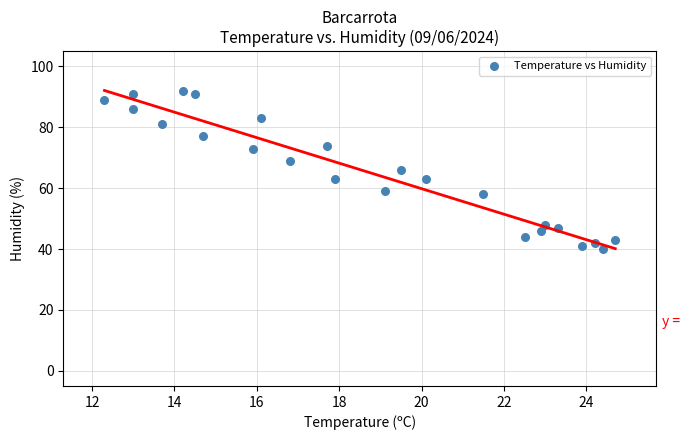

What is the range of Y values (max minus min)?

52